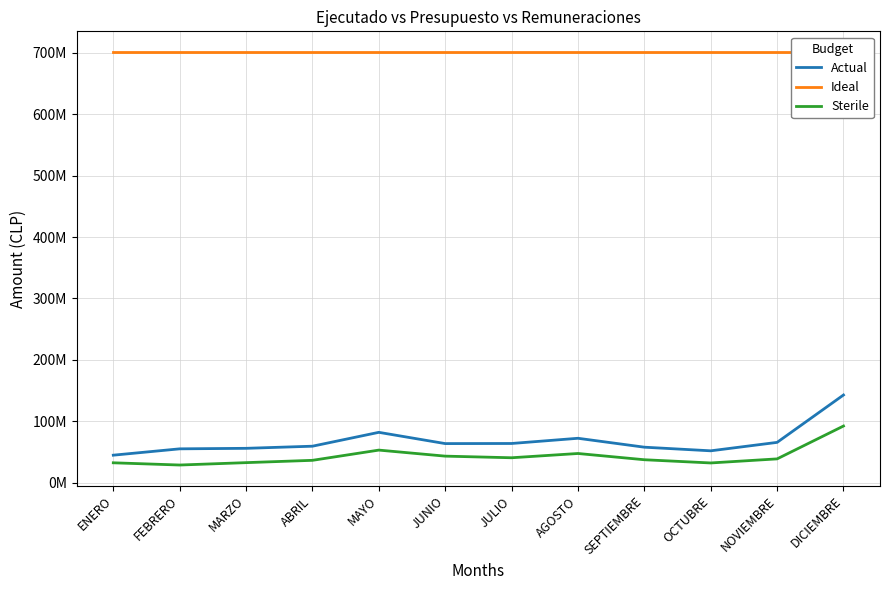

Reading right to left, extract all data points from this chart.

Actual: DICIEMBRE=142853543.7	NOVIEMBRE=65701424.9	OCTUBRE=51968275.8	SEPTIEMBRE=57867861.3	AGOSTO=72375828.2	JULIO=63897972.4	JUNIO=63723082.0	MAYO=82049502.6	ABRIL=59473870.4	MARZO=56018083.7	FEBRERO=55179505.0	ENERO=44854613.7
Ideal: DICIEMBRE=701381669.0	NOVIEMBRE=701381669.0	OCTUBRE=701381669.0	SEPTIEMBRE=701381669.0	AGOSTO=701381669.0	JULIO=701381669.0	JUNIO=701381669.0	MAYO=701381669.0	ABRIL=701381669.0	MARZO=701381669.0	FEBRERO=701381669.0	ENERO=701381669.0
Sterile: DICIEMBRE=92336997.9	NOVIEMBRE=38824737.2	OCTUBRE=32194762.3	SEPTIEMBRE=37428133.1	AGOSTO=47601409.0	JULIO=40658663.5	JUNIO=43296381.5	MAYO=53121753.7	ABRIL=36470715.7	MARZO=32699786.0	FEBRERO=28829888.5	ENERO=32449319.1